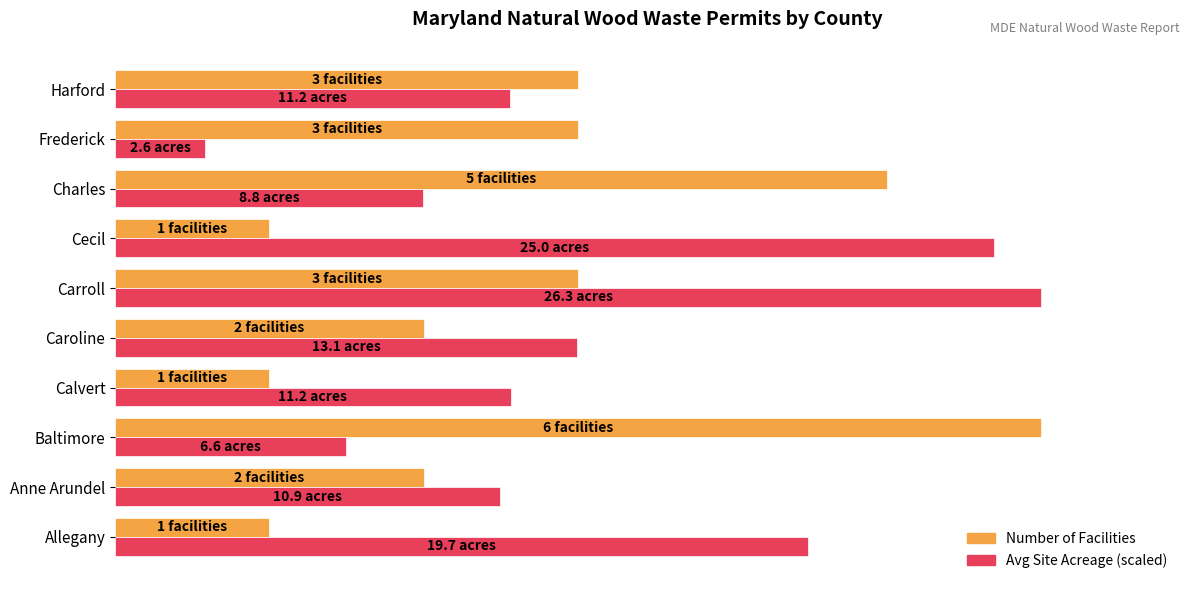

What is the maximum value shown in the chart?

6.0